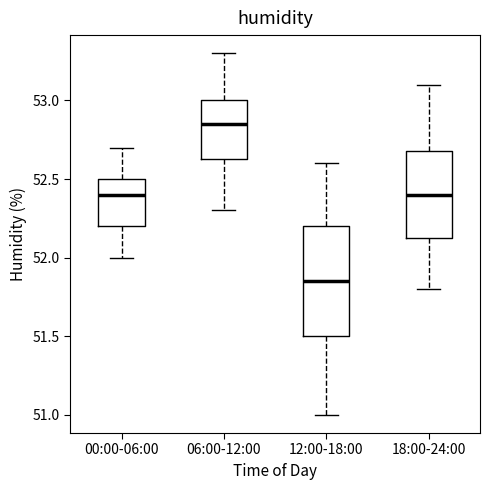

Where does the upper whisker of the box for 18:00-24:00 end on the y-axis? The values are not printed on the chart, so give them approximately, as read against the axis.

53.10